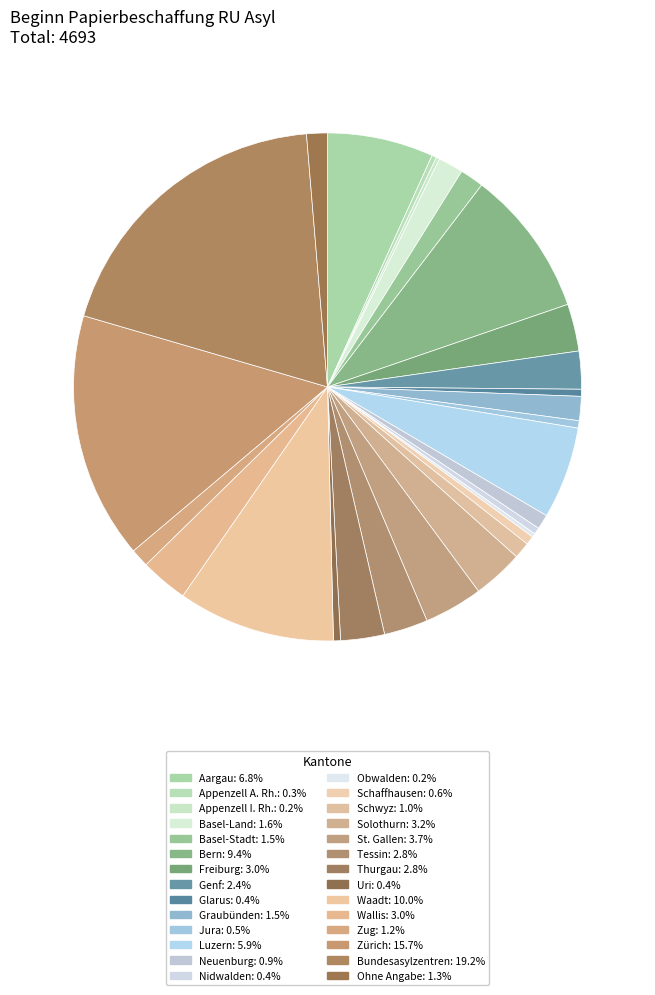

Which slice is the largest?

Bundesasylzentren